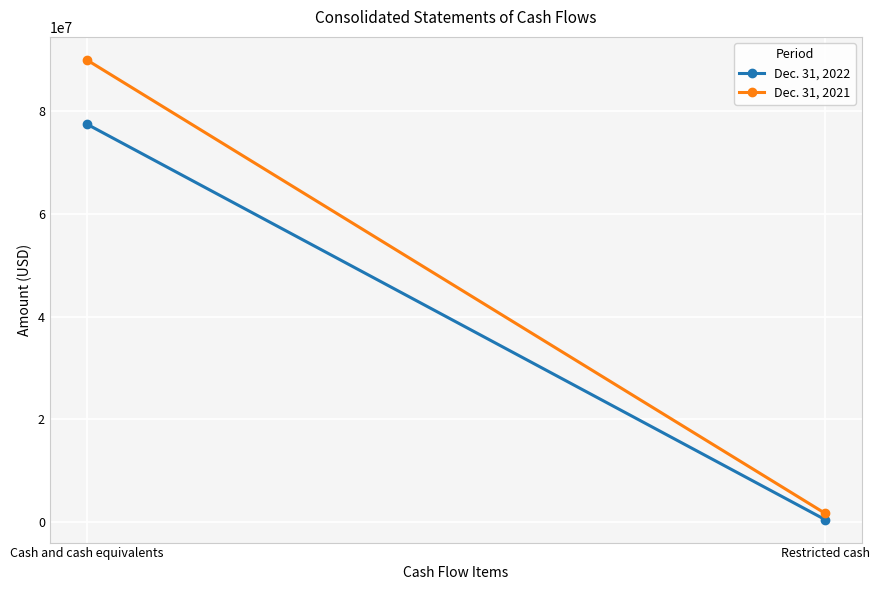

Reading left to right, what are all the values shown in this chart?

Dec. 31, 2022: Cash and cash equivalents=77500000	Restricted cash=480000
Dec. 31, 2021: Cash and cash equivalents=90001000	Restricted cash=1700000